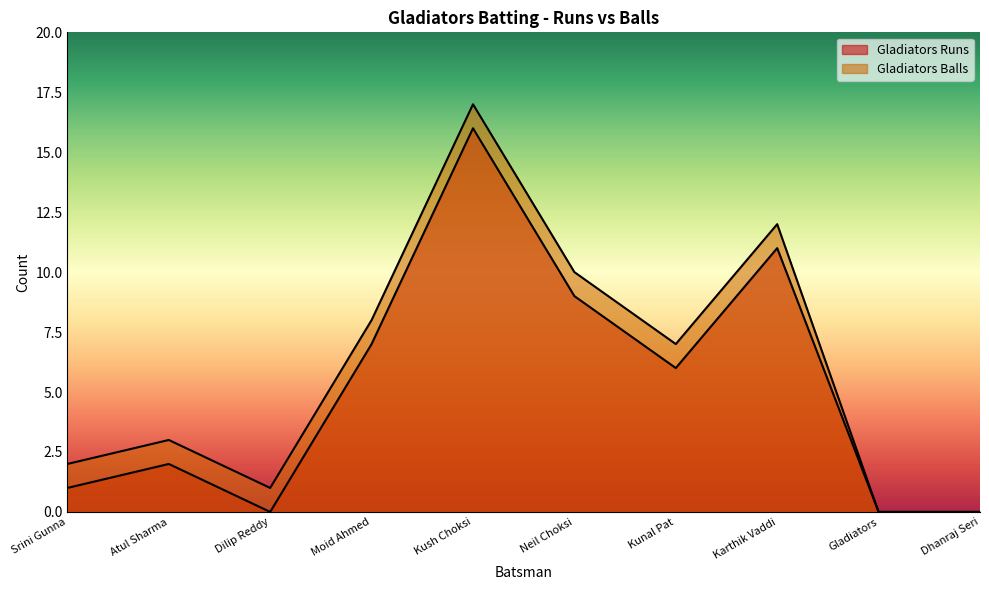

What position from the left is Atul Sharma?

2